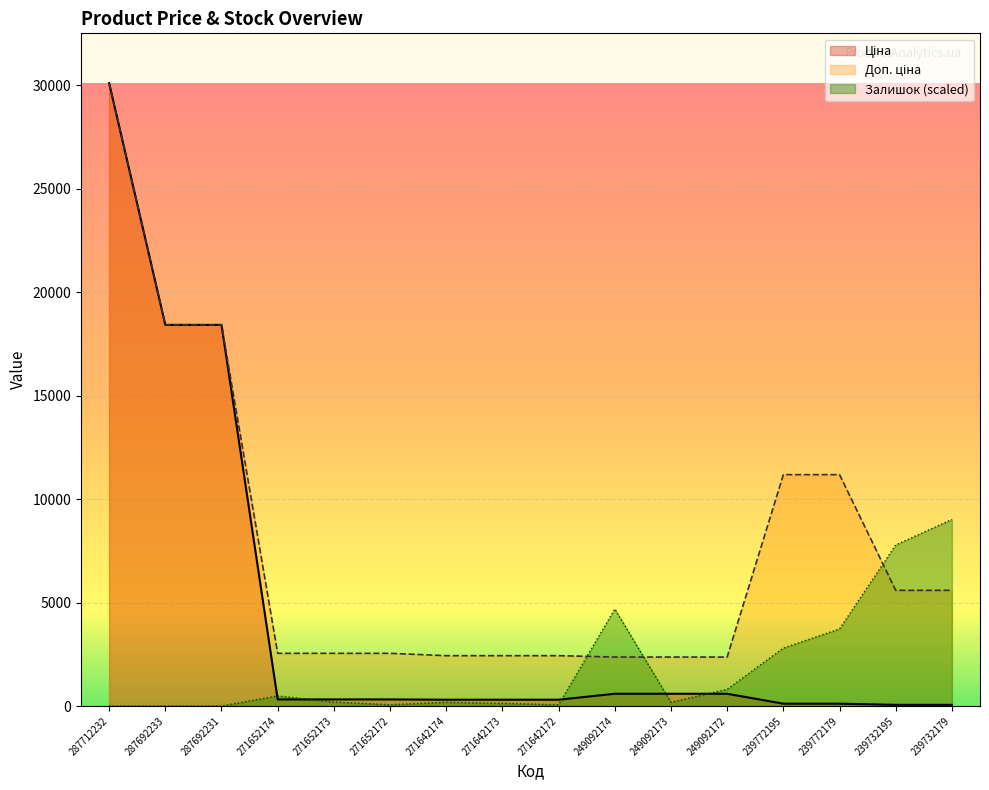

What is the difference between the highest and lowest values at 271642173?

2304.3